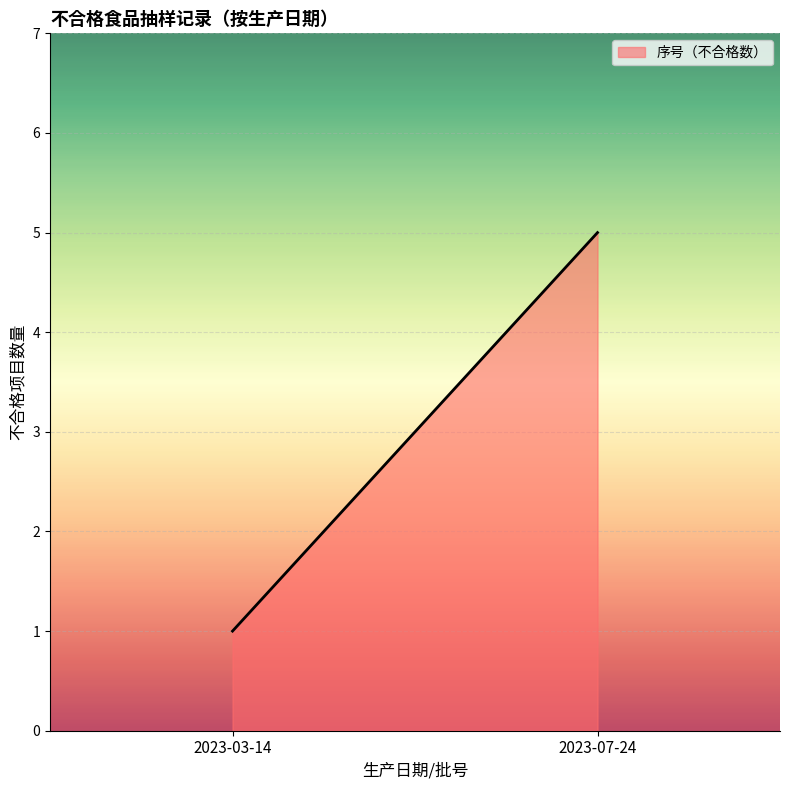

What is the change in value from 2023-03-14 to 2023-07-24?

+4